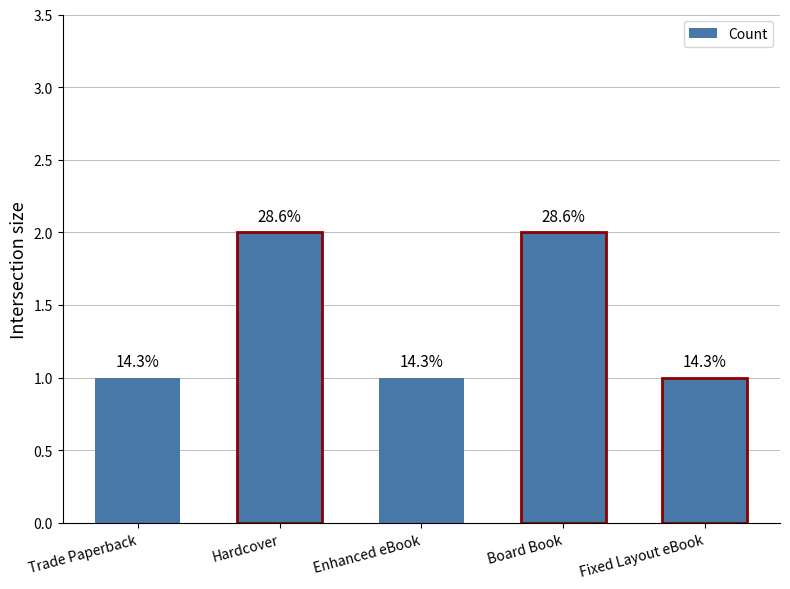

At which label is the value closest to 1?

Trade Paperback